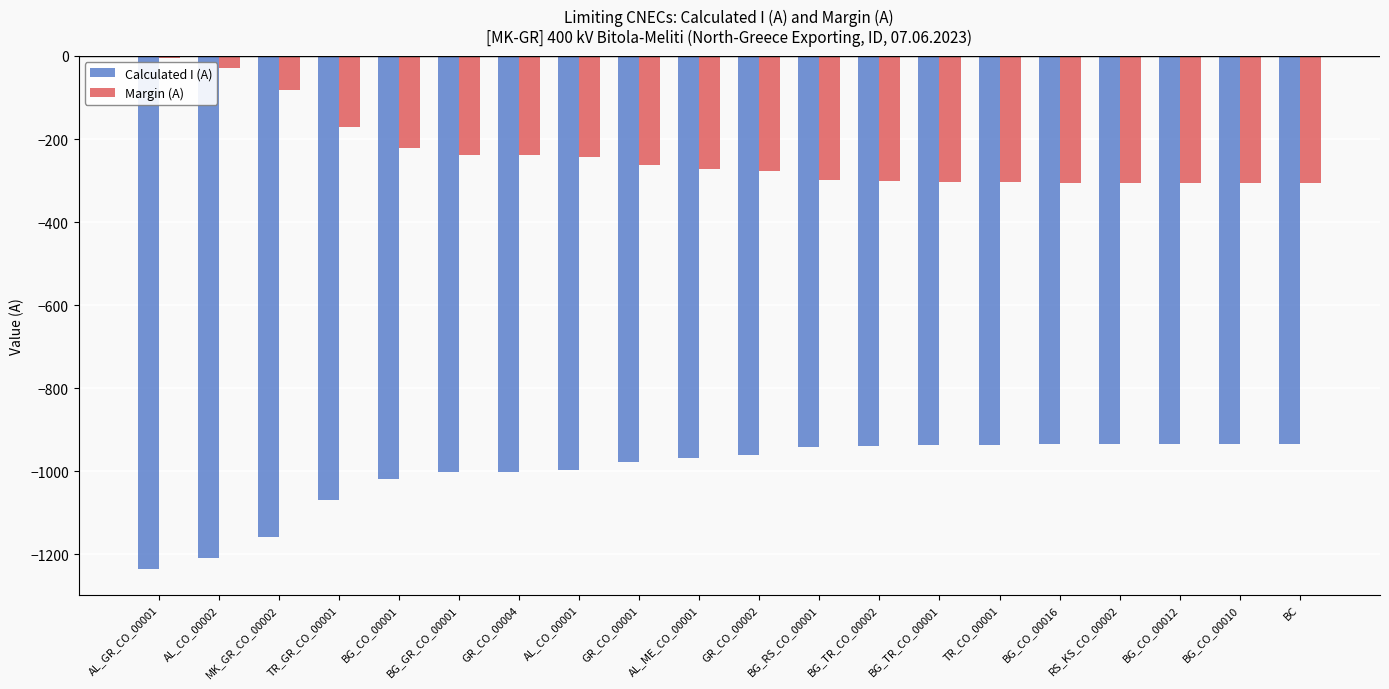

At which label is Calculated I (A) closest to -1084?

TR_GR_CO_00001